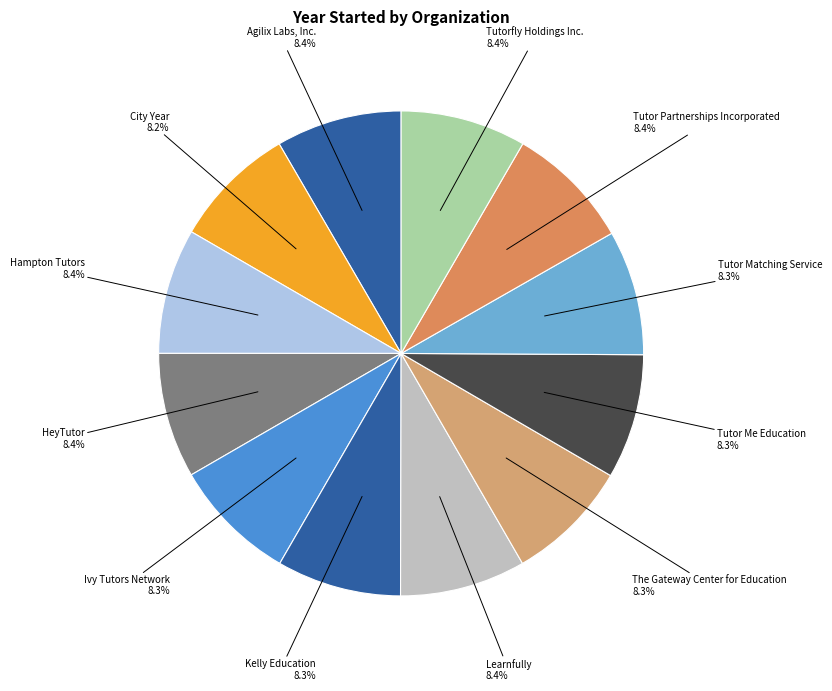

Count the number of slices in the pie.

12